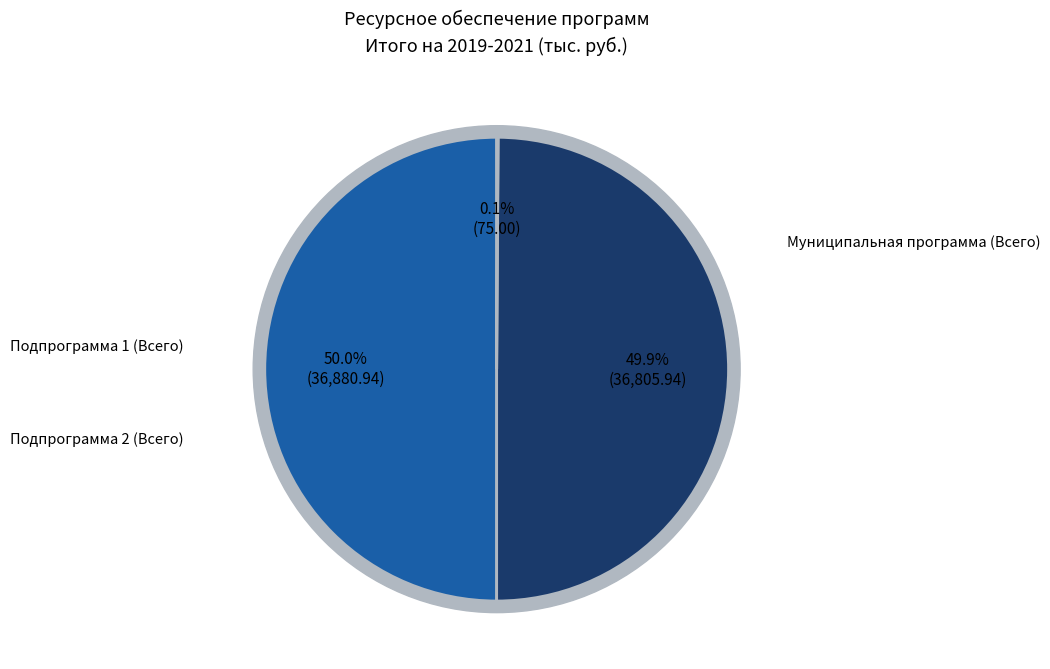

To the nearest percent, what portion does Подпрограмма 1 (Всего) represent?

50%